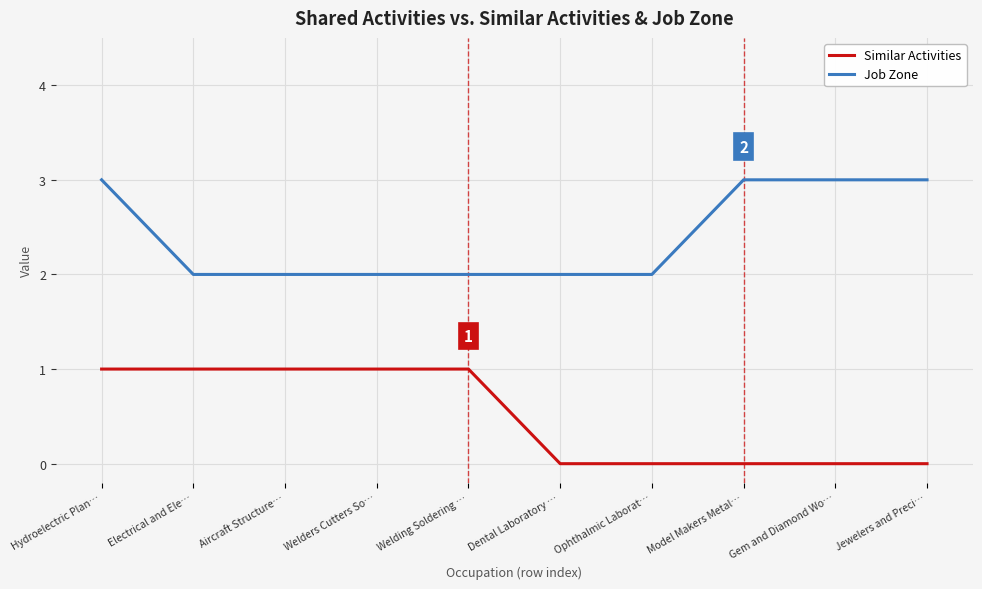

Between Ophthalmic Laborat… and Model Makers Metal…, which series saw the biggest shift?

Job Zone